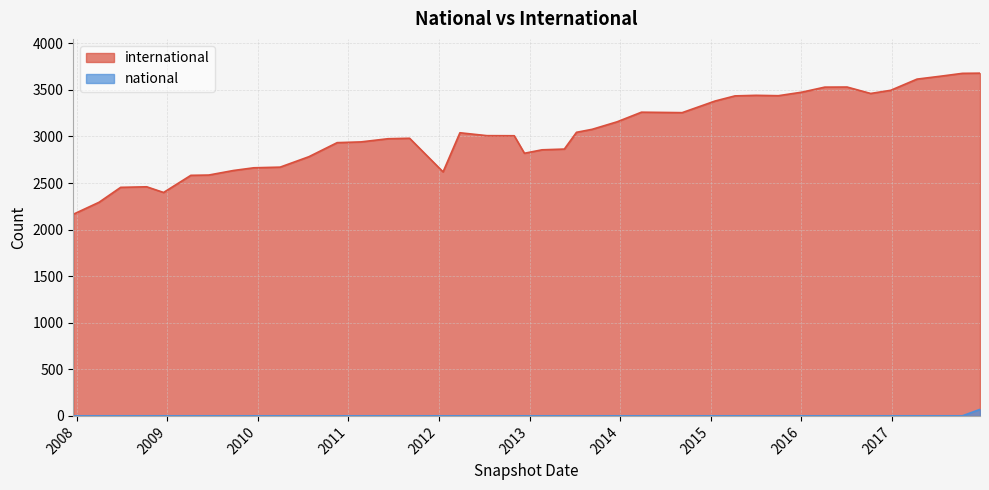

Is the value of national at 2015-01-19 greater than the value of international at 2017-07-24?

No